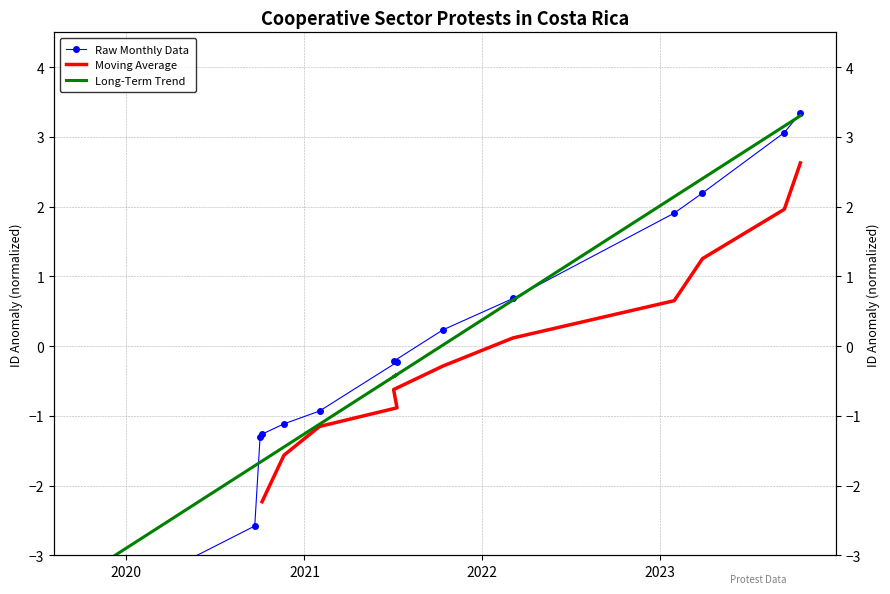

Is it true that the value at 2021-02-01 is -0.9?

True